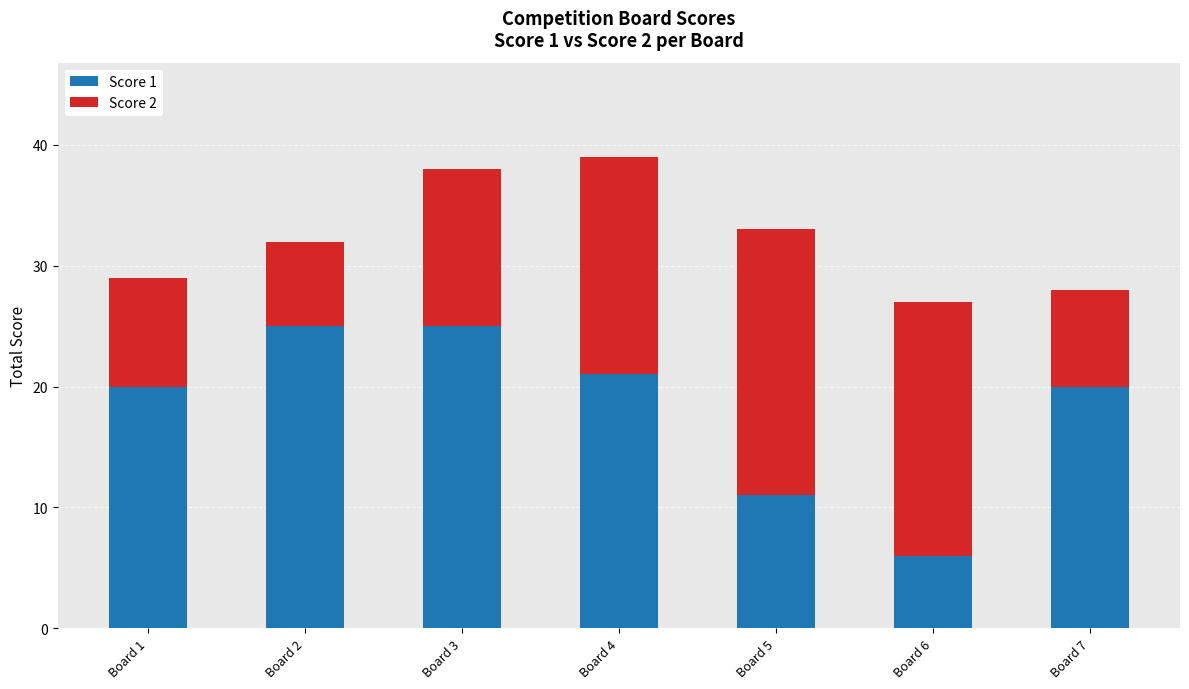

Is it true that Score 1 equals 27 at Board 7?

False